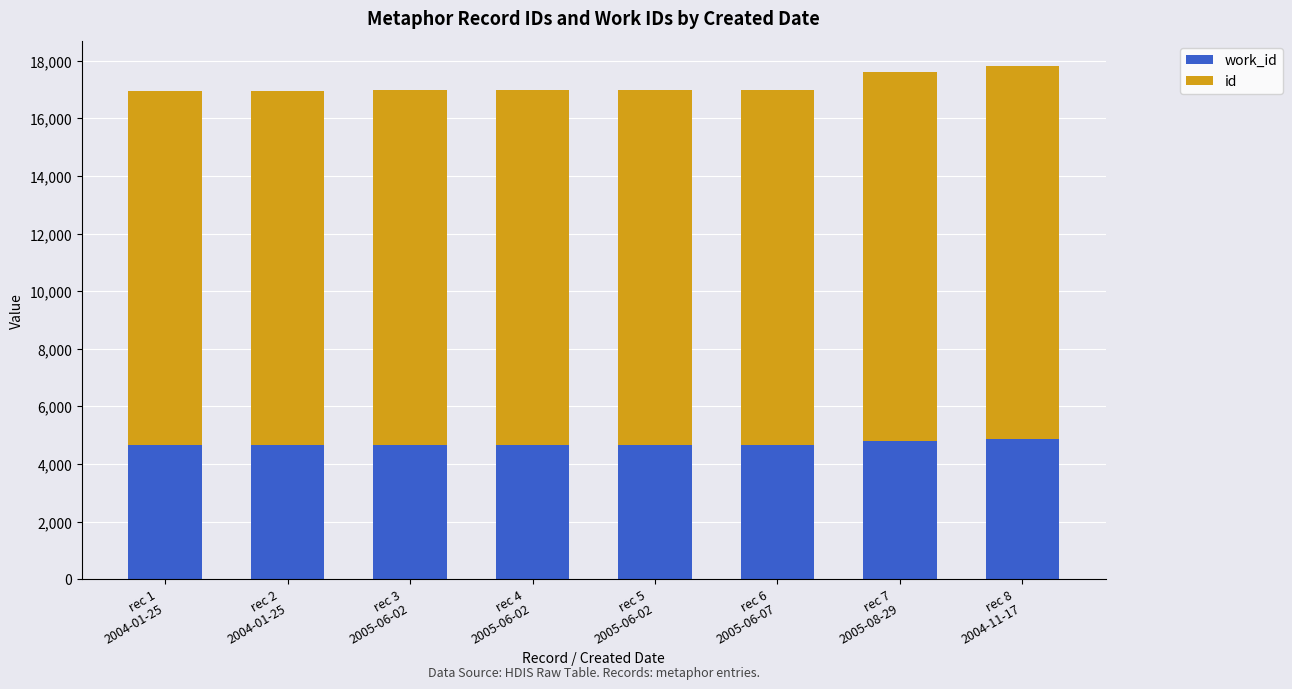

List the labels in order of work_id value, smallest first.

rec 1
2004-01-25, rec 2
2004-01-25, rec 3
2005-06-02, rec 4
2005-06-02, rec 5
2005-06-02, rec 6
2005-06-07, rec 7
2005-08-29, rec 8
2004-11-17